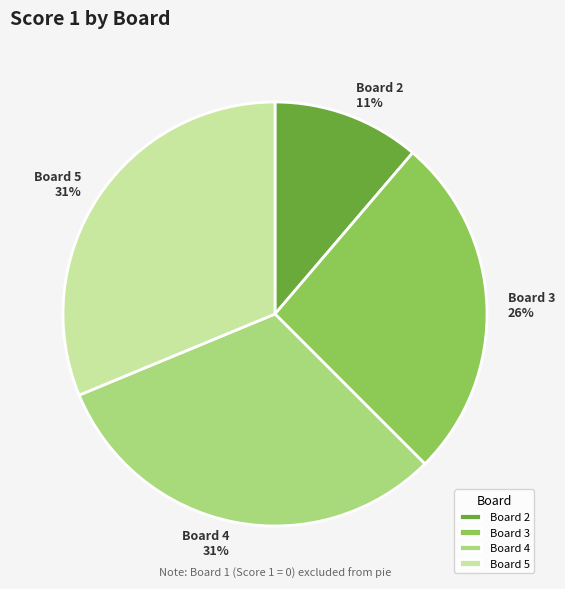

To the nearest percent, what is the average slice percentage?

25%